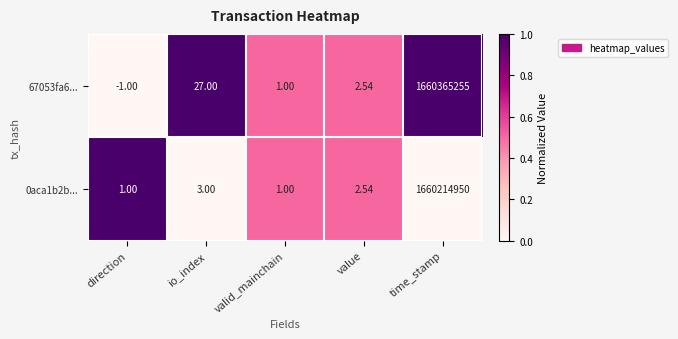

At which label is 67053fa6... closest to 830182627?

io_index